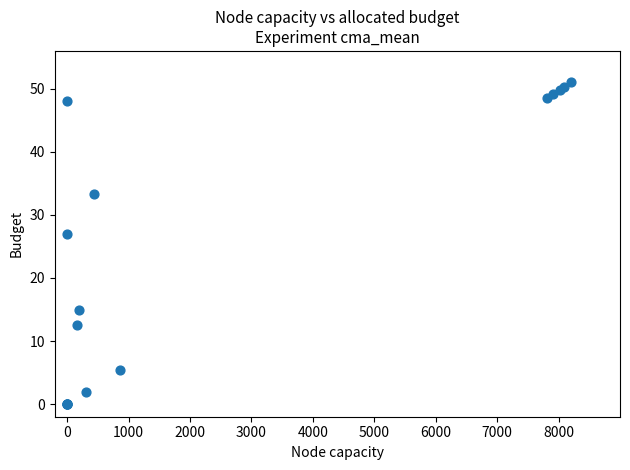

What Y value in the scatter plot is closest to 25?

27.0